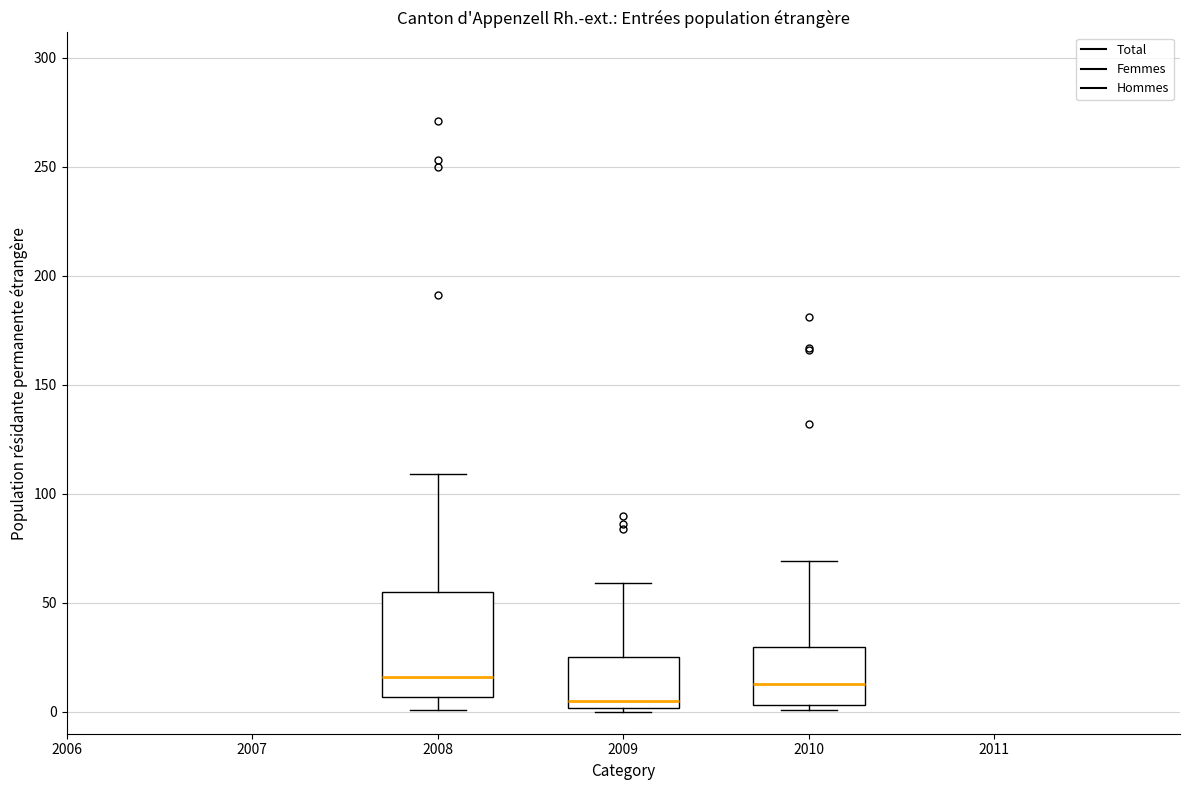

Reading left to right, transcribe this box plot: for each box, give where its median line is, the range the box spans, and where its two whiskers end, as read against the y-axis. The values are not printed on the chart, so give them approximately, as read against the axis.

2008: median 15, box 5 to 55, whiskers 0 to 110
2009: median 5, box 0 to 25, whiskers 0 (just below the box's lower edge) to 60
2010: median 15, box 5 to 30, whiskers 0 to 70